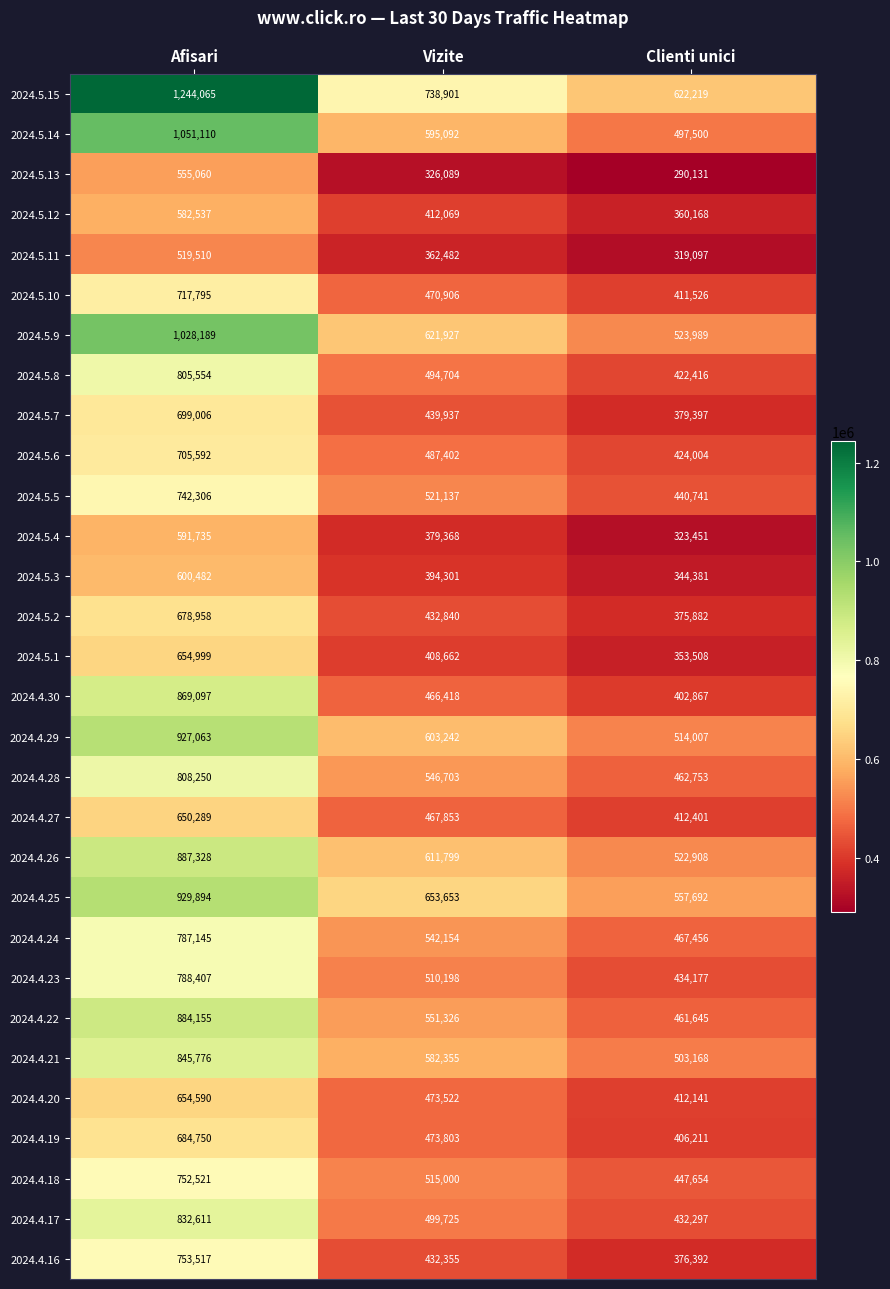

Between Afisari and Clienti unici, which series saw the biggest shift?

2024.5.15